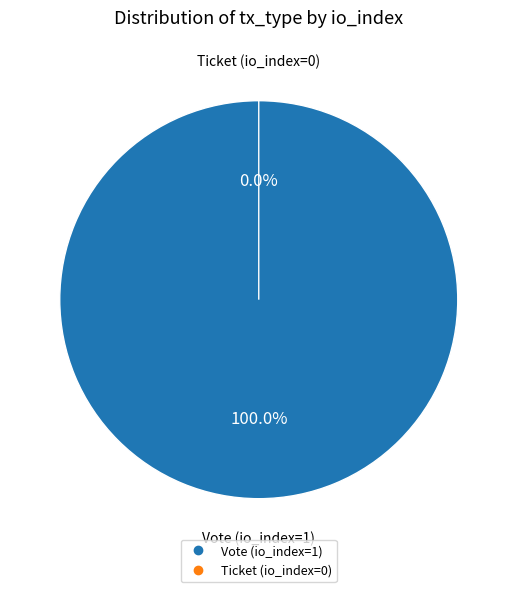

The Ticket (io_index=0) slice represents 0% of the pie. True or false?

True